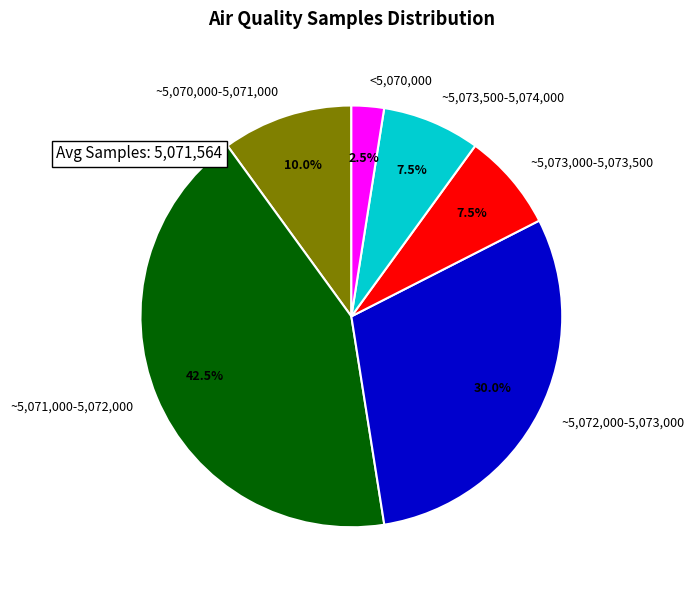

How much of the chart is everything except ~5,071,000-5,072,000?

57.5%